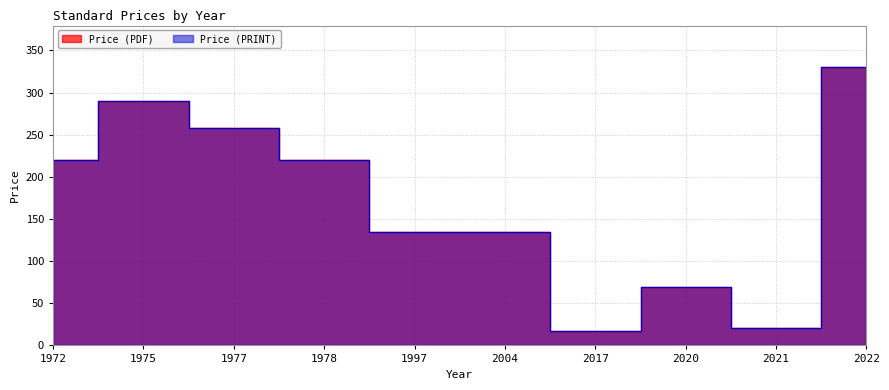

True or false: Price (PRINT) and Price (PDF) intersect in this chart.

False